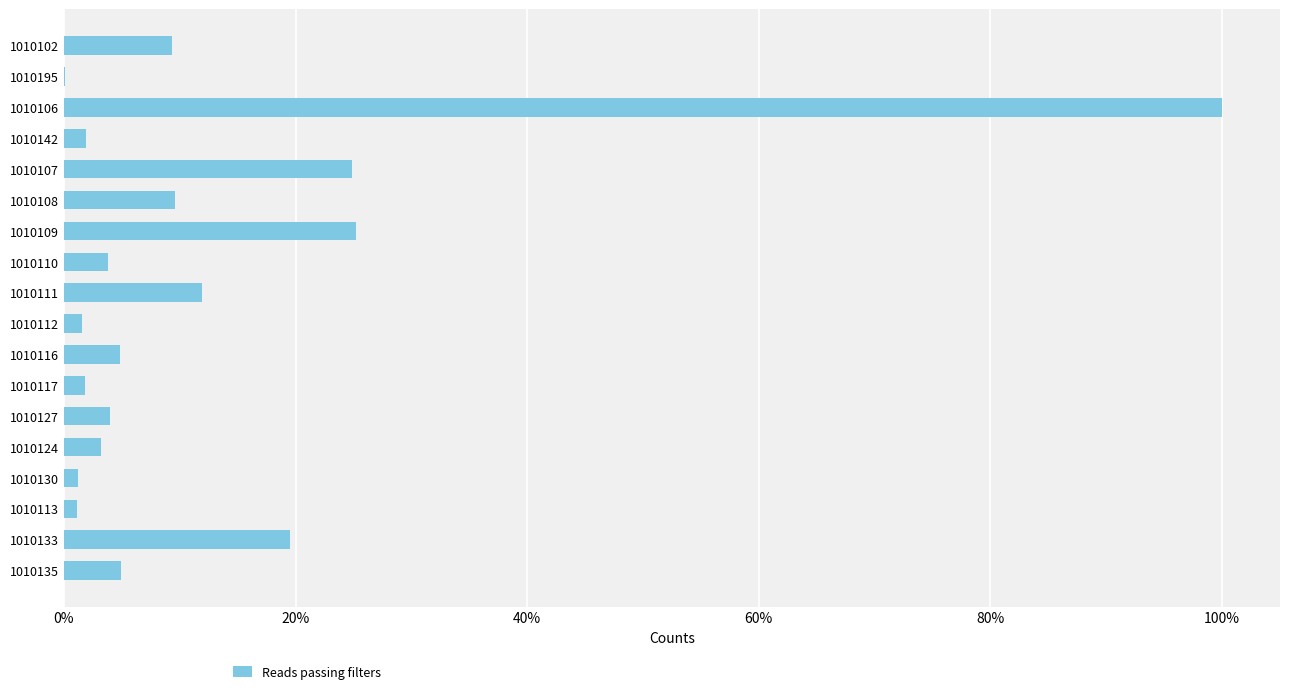

Are the bars horizontal?

Yes